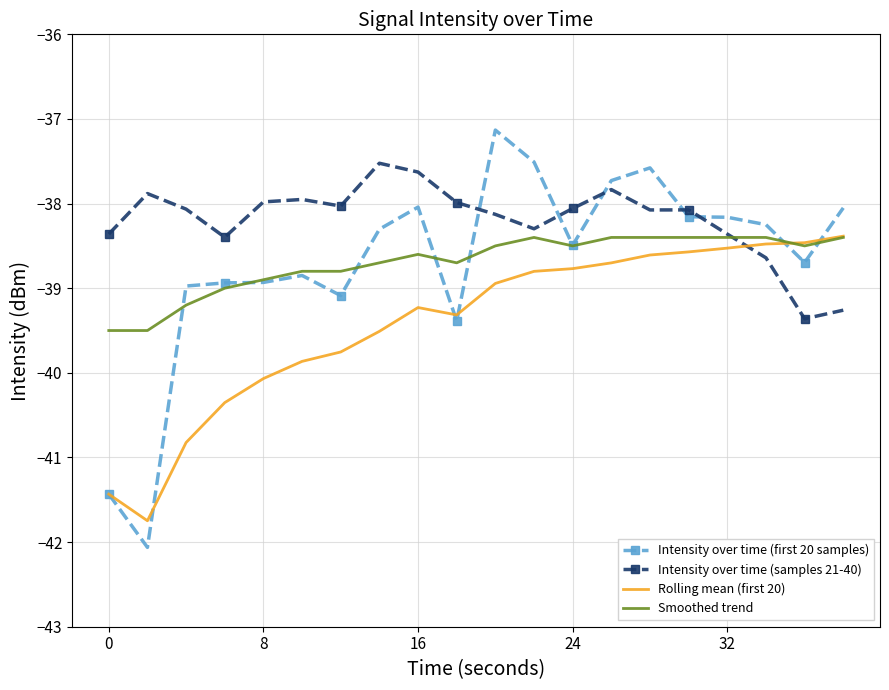

Which series has the largest total across all categories?

Intensity over time (samples 21-40)